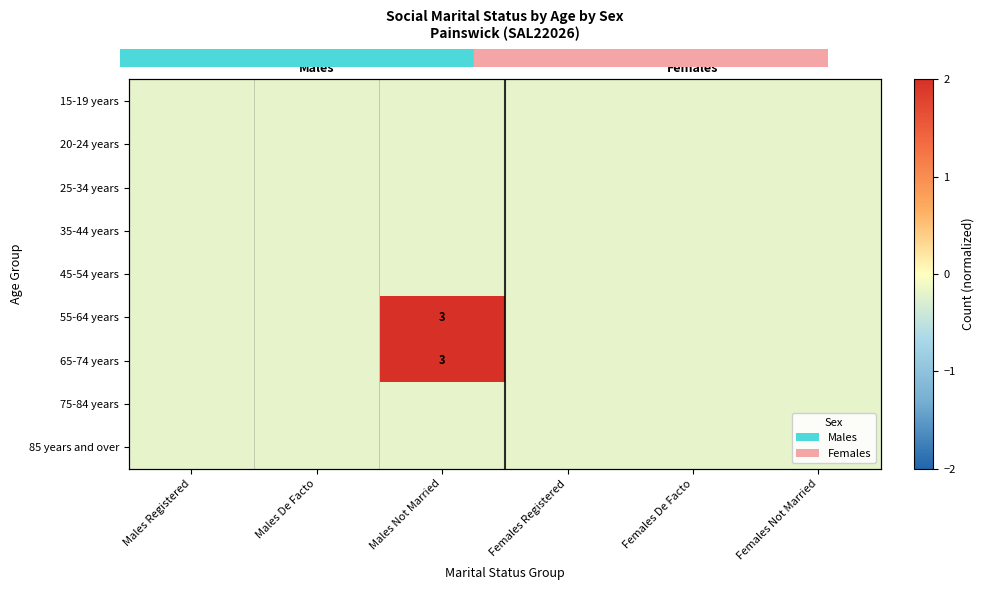

What is the total value across all series at Females Not Married?

-1.8